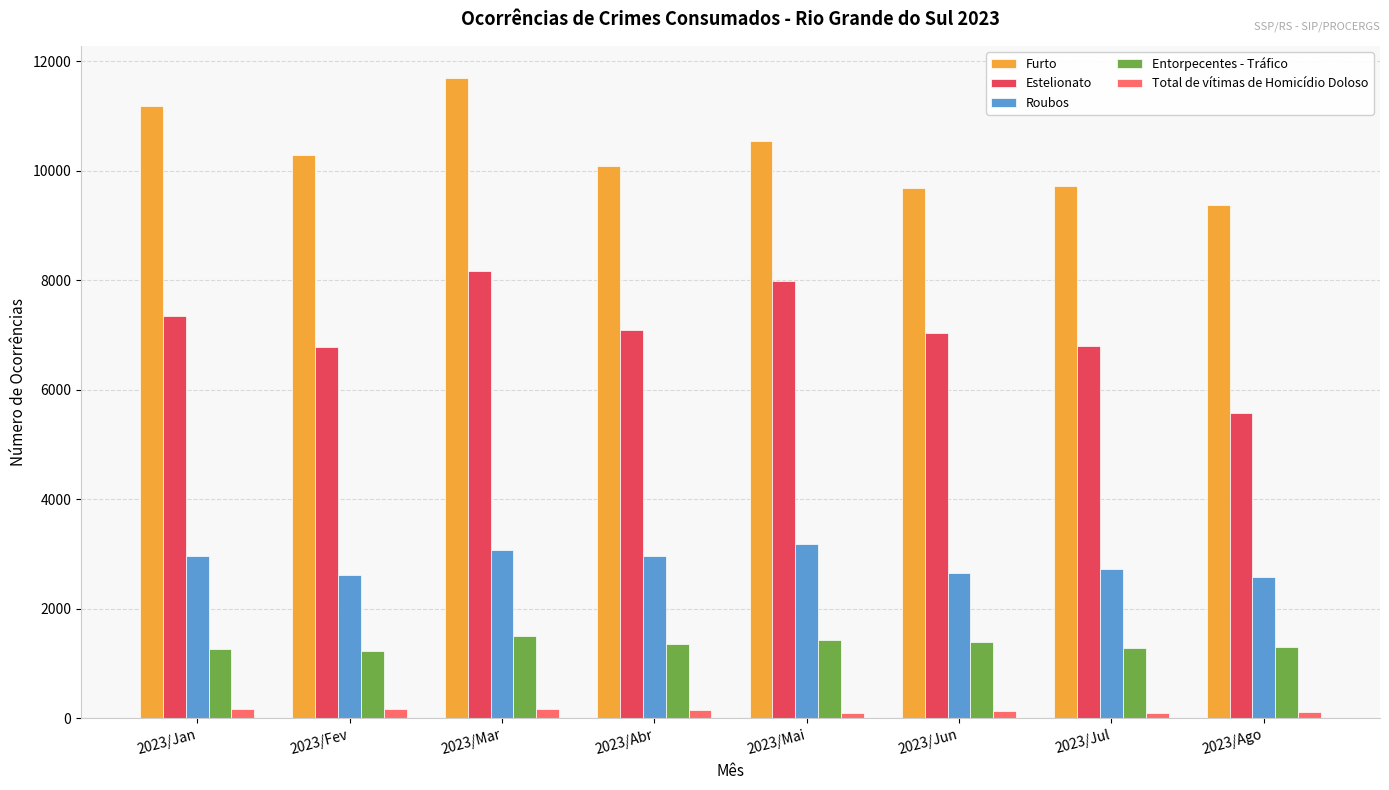

How many bars are there in each group?

5